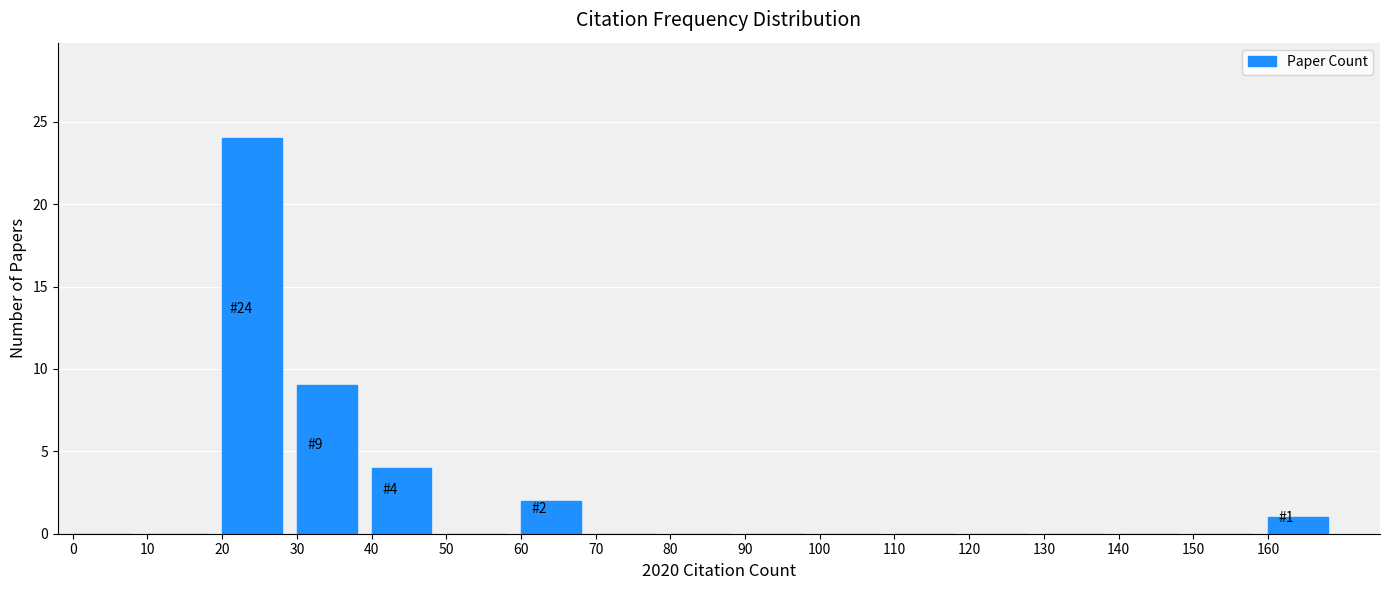

Reading left to right, transcribe all the data shown in this chart.

0=0	10=0	20=24	30=9	40=4	50=0	60=2	70=0	80=0	90=0	100=0	110=0	120=0	130=0	140=0	150=0	160=1